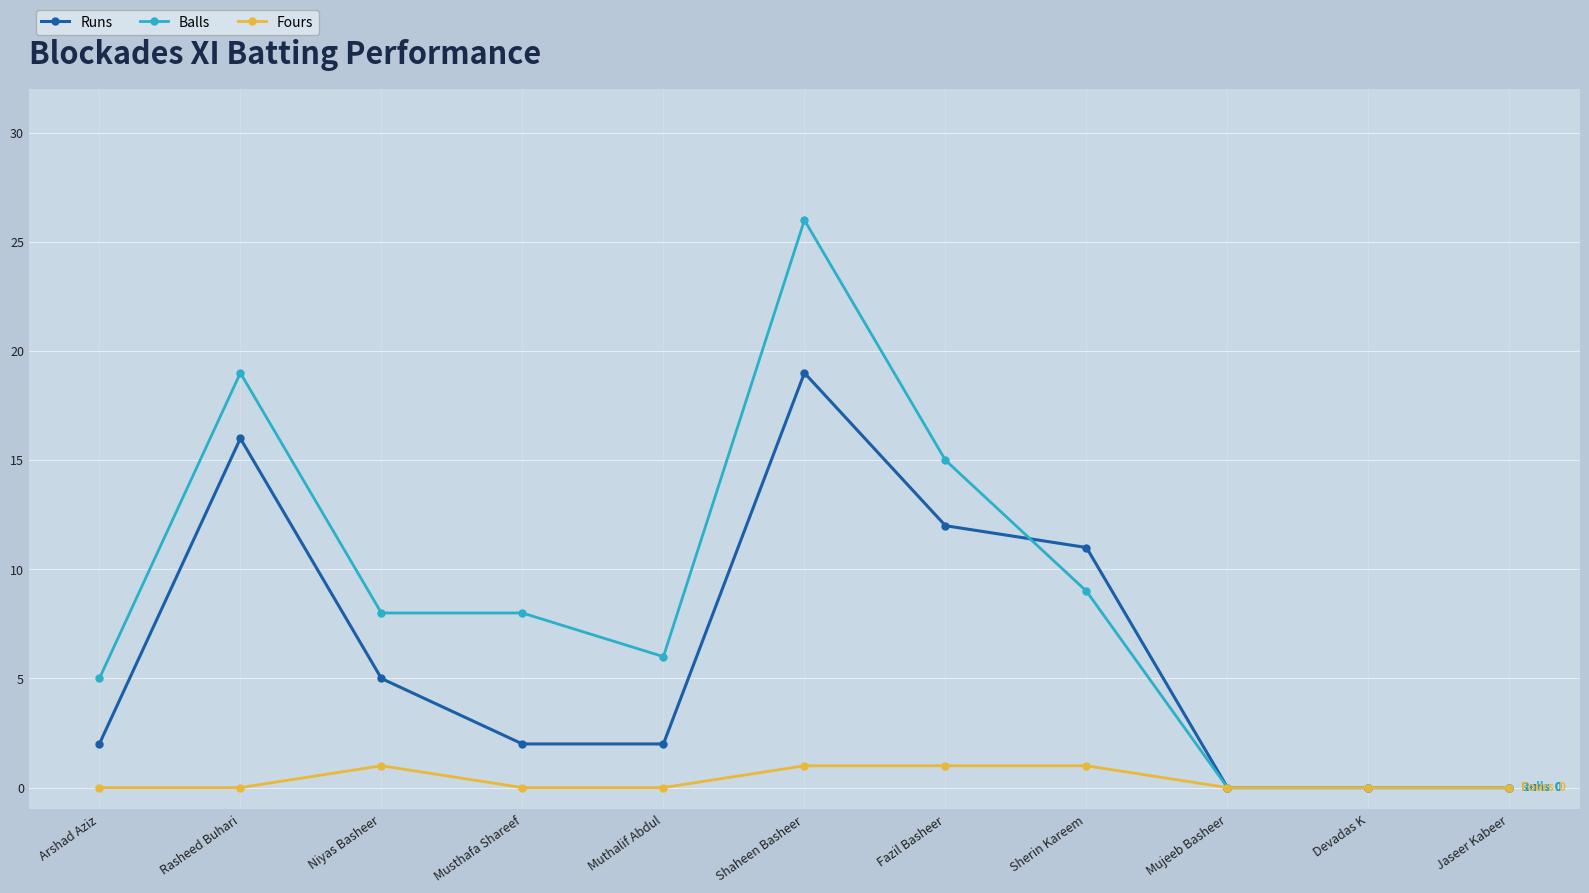

List the series in order of their peak value, highest first.

Balls, Runs, Fours